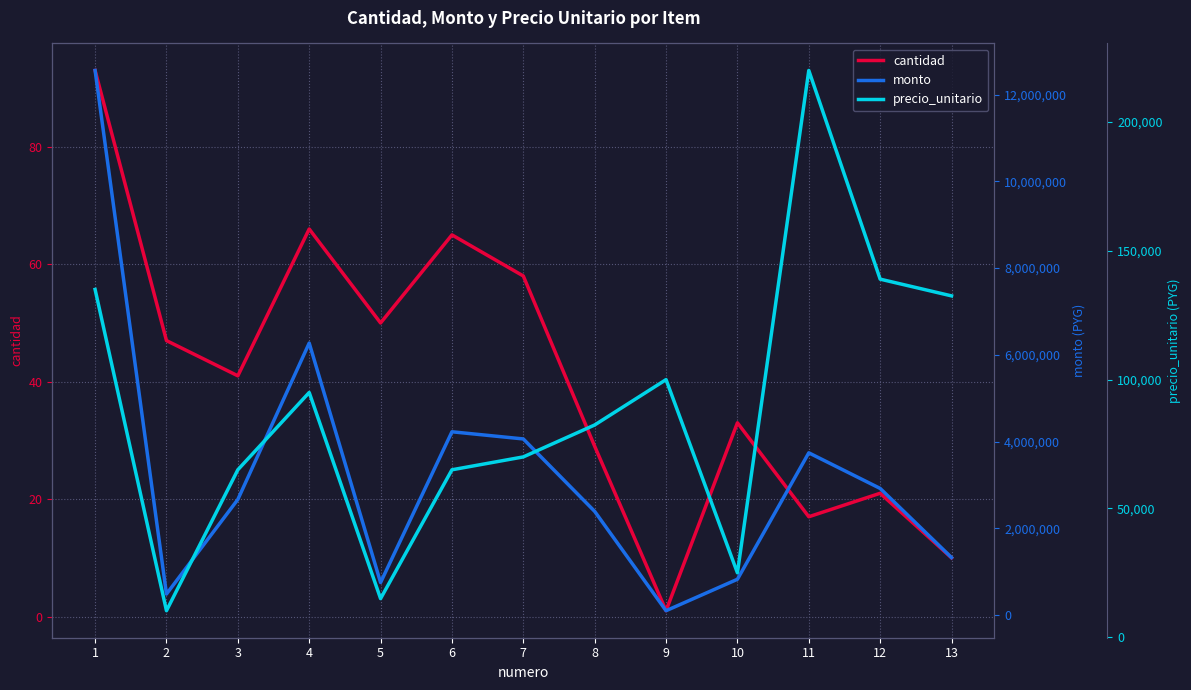

Reading left to right, list all the values displayed in this chart.

cantidad: 93	47	41	66	50	65	58	29	1	33	17	21	10
monto: 12555000	484100	2665000	6270000	750000	4225000	4060000	2389600	100000	825000	3740000	2919000	1325000
precio_unitario: 135000	10300	65000	95000	15000	65000	70000	82400	100000	25000	220000	139000	132500